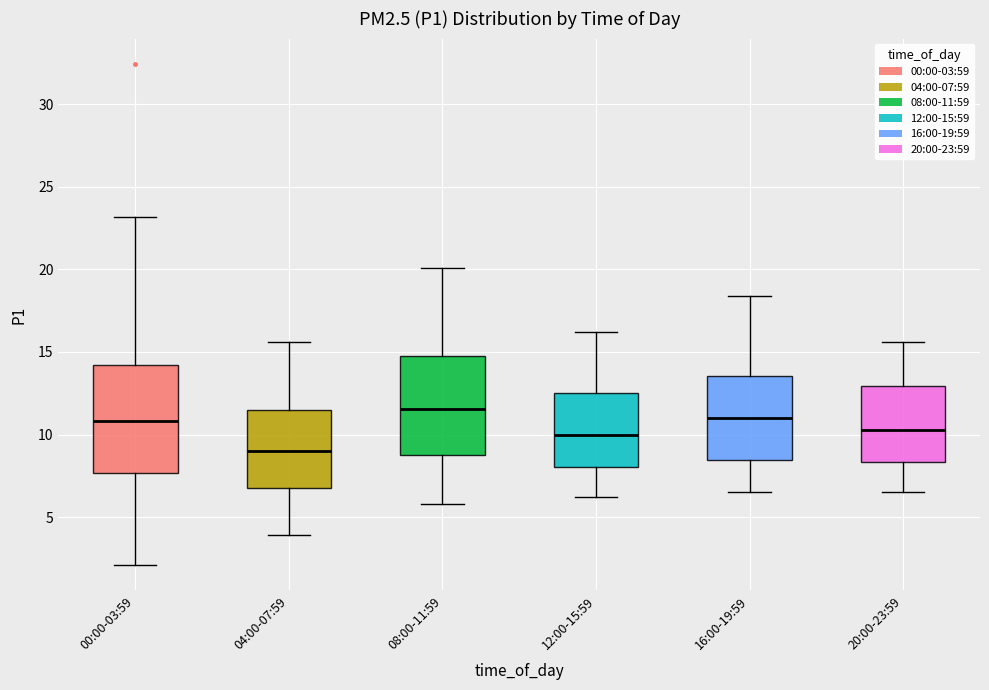

Reading left to right, read every box against the y-axis: the position of its median line, the range the box covers, and the ends of its whiskers. The values are not printed on the chart, so give them approximately, as read against the axis.

00:00-03:59: median 11.0, box 7.5 to 14.0, whiskers 2.0 to 23.0
04:00-07:59: median 9.0, box 7.0 to 11.5, whiskers 4.0 to 15.5
08:00-11:59: median 11.5, box 9.0 to 15.0, whiskers 6.0 to 20.0
12:00-15:59: median 10.0, box 8.0 to 12.5, whiskers 6.0 to 16.0
16:00-19:59: median 11.0, box 8.5 to 13.5, whiskers 6.5 to 18.5
20:00-23:59: median 10.5, box 8.5 to 13.0, whiskers 6.5 to 15.5